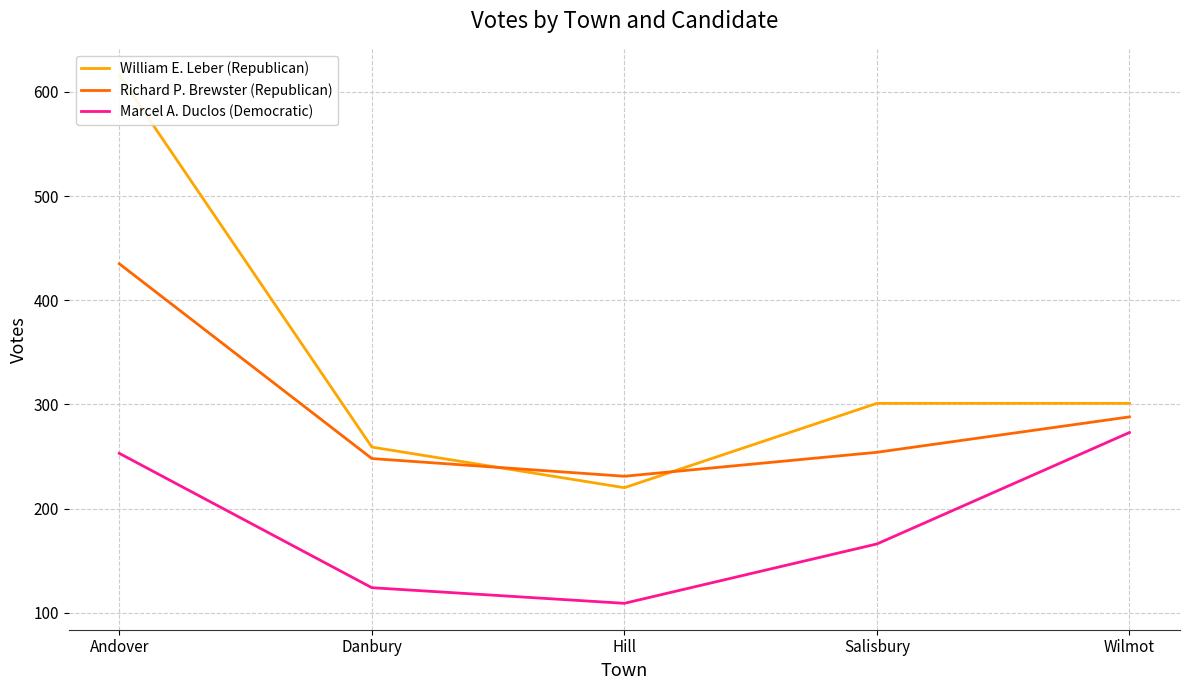

Rank the series by their average value, from lowest to highest.

Marcel A. Duclos (Democratic), Richard P. Brewster (Republican), William E. Leber (Republican)